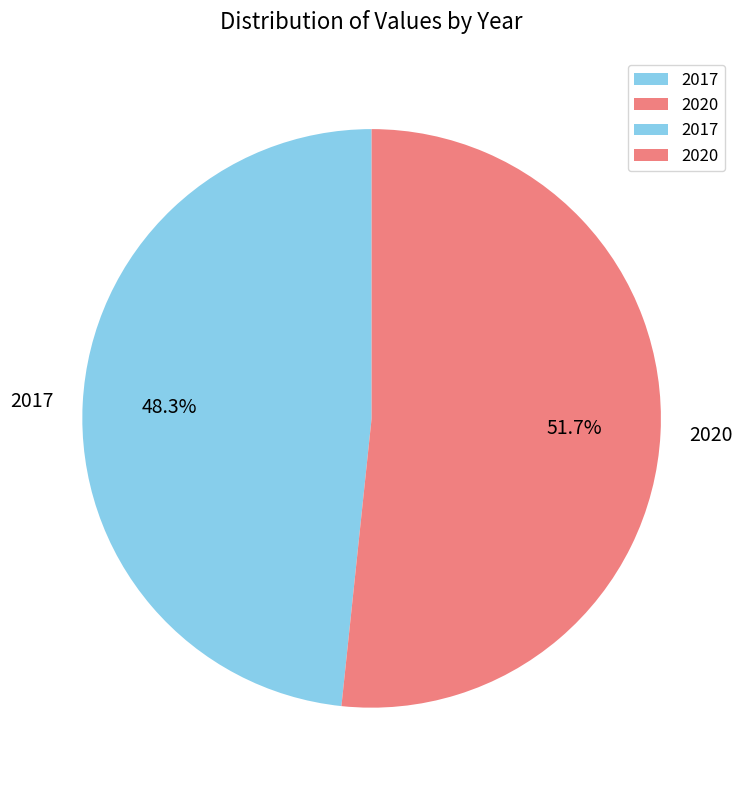

To the nearest percent, what is the difference between the largest and smallest slice percentages?

3%